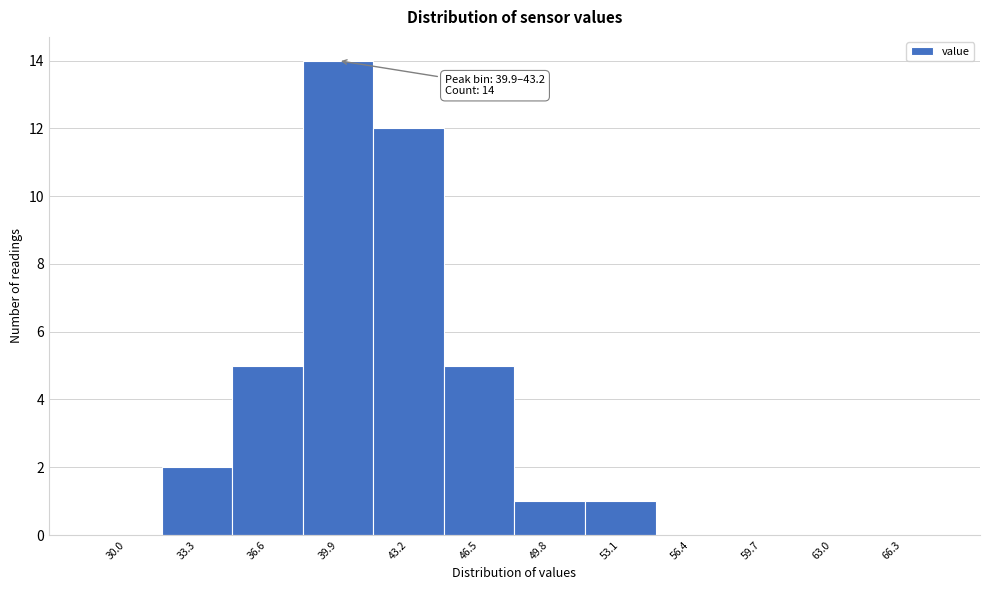

Reading left to right, list all the values displayed in this chart.

30.0=0	33.3=2	36.6=5	39.9=14	43.2=12	46.5=5	49.8=1	53.1=1	56.4=0	59.7=0	63.0=0	66.3=0